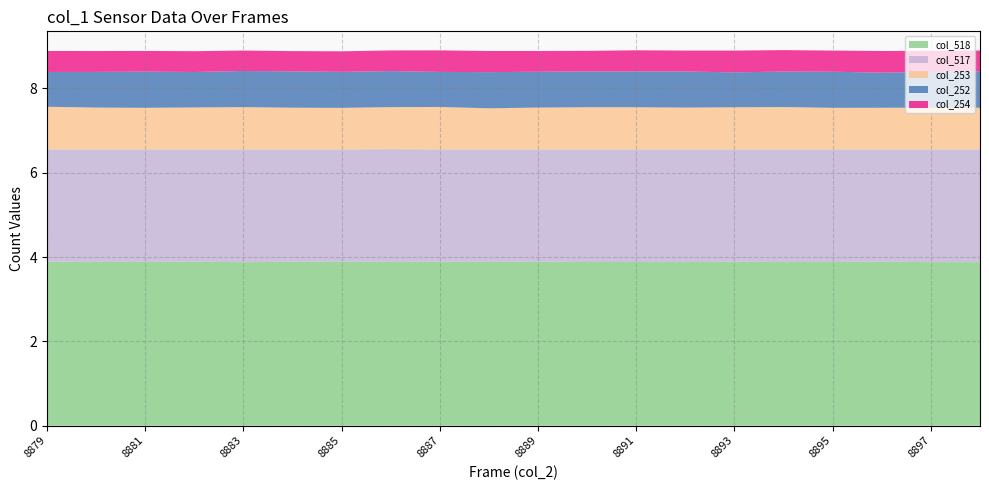

The col_518 series shows 3.9 at 8895. True or false?

True